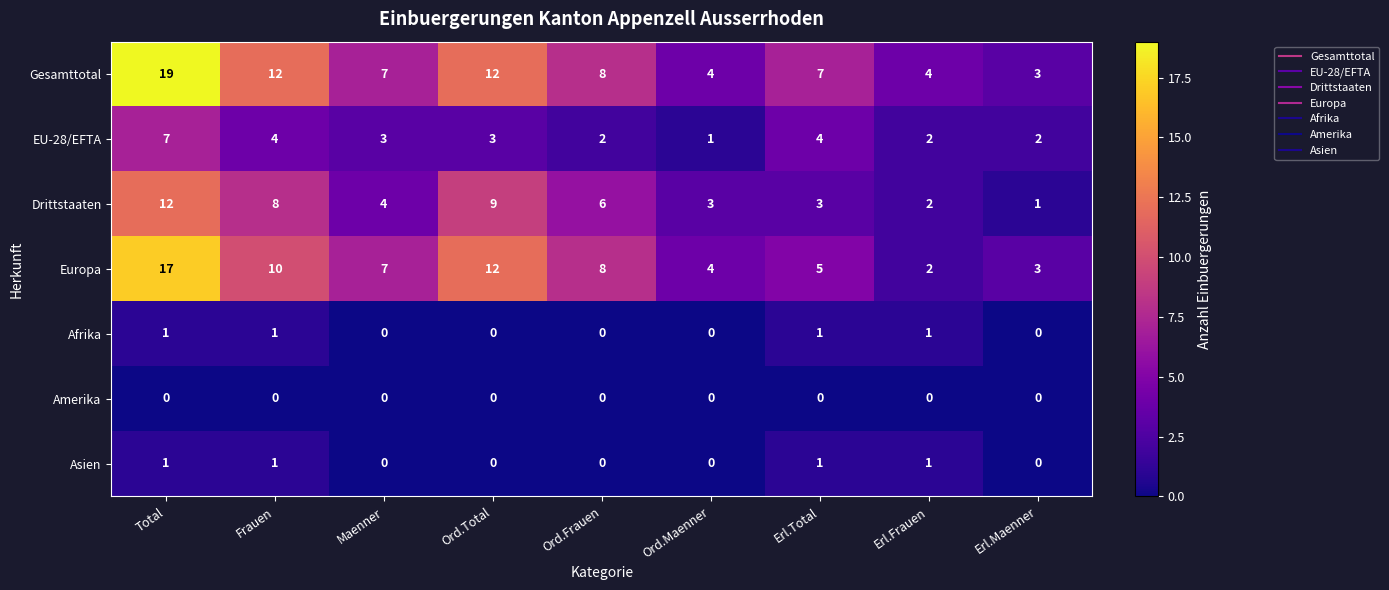

Is it true that Drittstaaten equals 8 at Ord.Frauen?

False